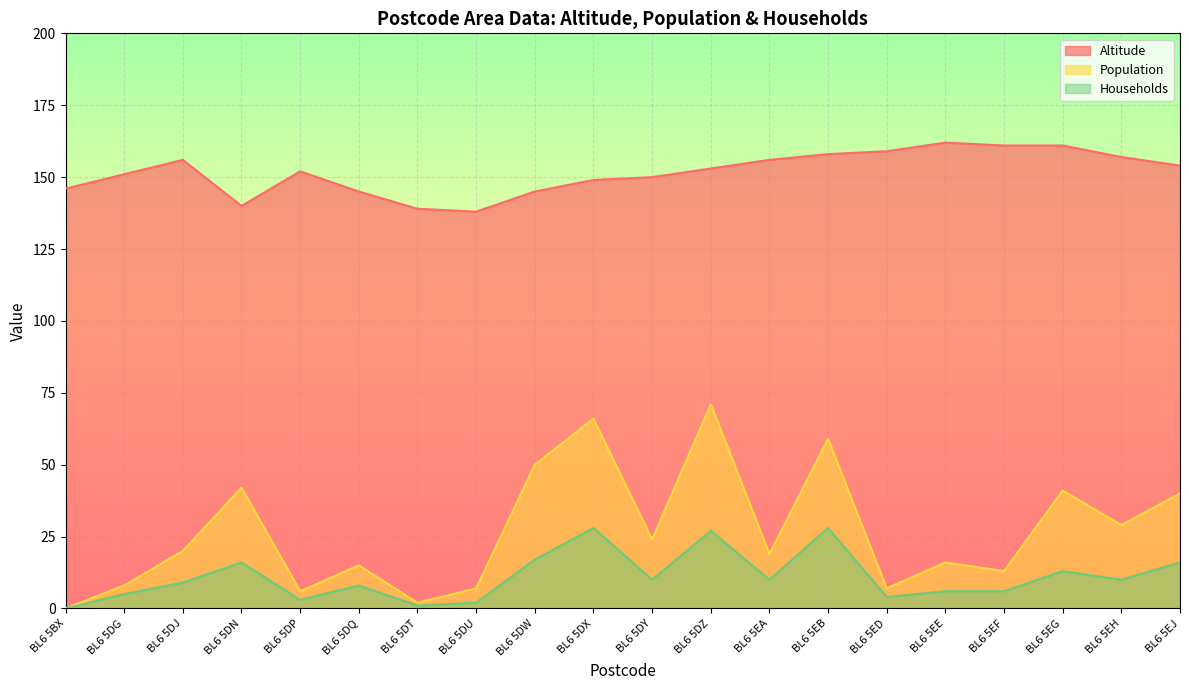

What are all the series names shown in the legend?

Altitude, Population, Households